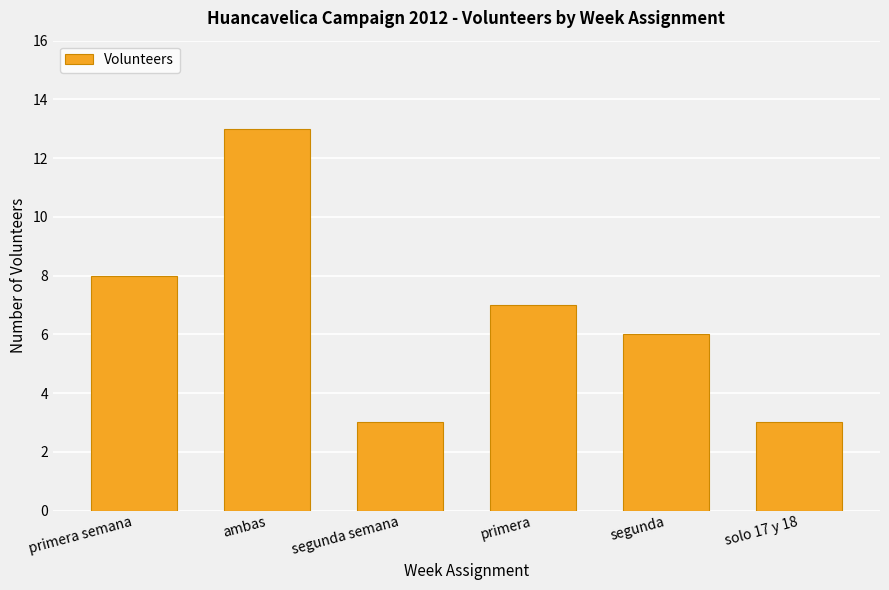

What is the smallest value displayed?

3